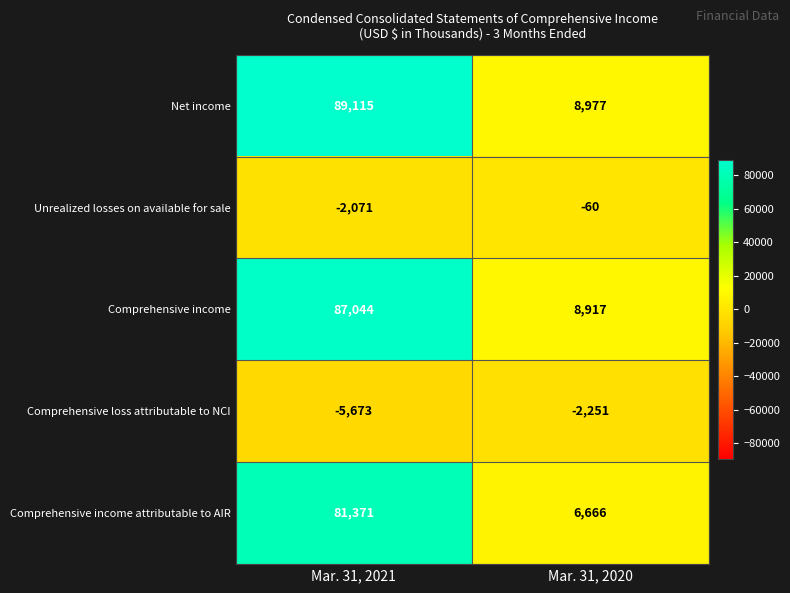

Reading right to left, extract all data points from this chart.

Net income: Mar. 31, 2020=8977	Mar. 31, 2021=89115
Unrealized losses on available for sale: Mar. 31, 2020=-60	Mar. 31, 2021=-2071
Comprehensive income: Mar. 31, 2020=8917	Mar. 31, 2021=87044
Comprehensive loss attributable to NCI: Mar. 31, 2020=-2251	Mar. 31, 2021=-5673
Comprehensive income attributable to AIR: Mar. 31, 2020=6666	Mar. 31, 2021=81371